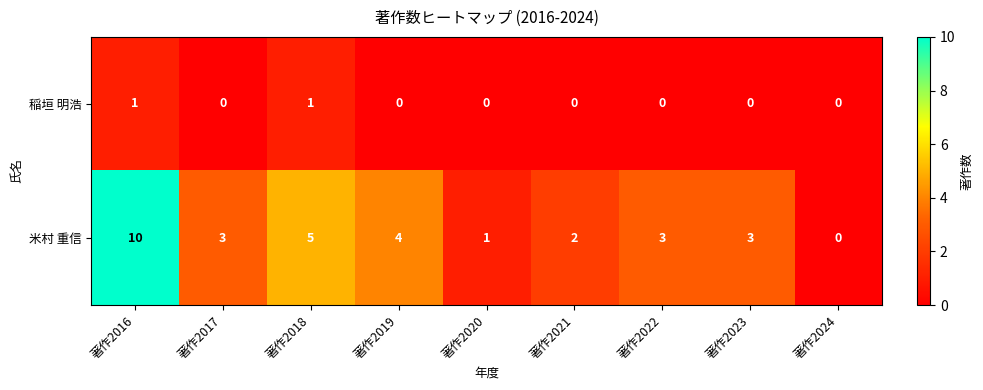

List the series in order of their overall mean, lowest first.

稲垣 明浩, 米村 重信